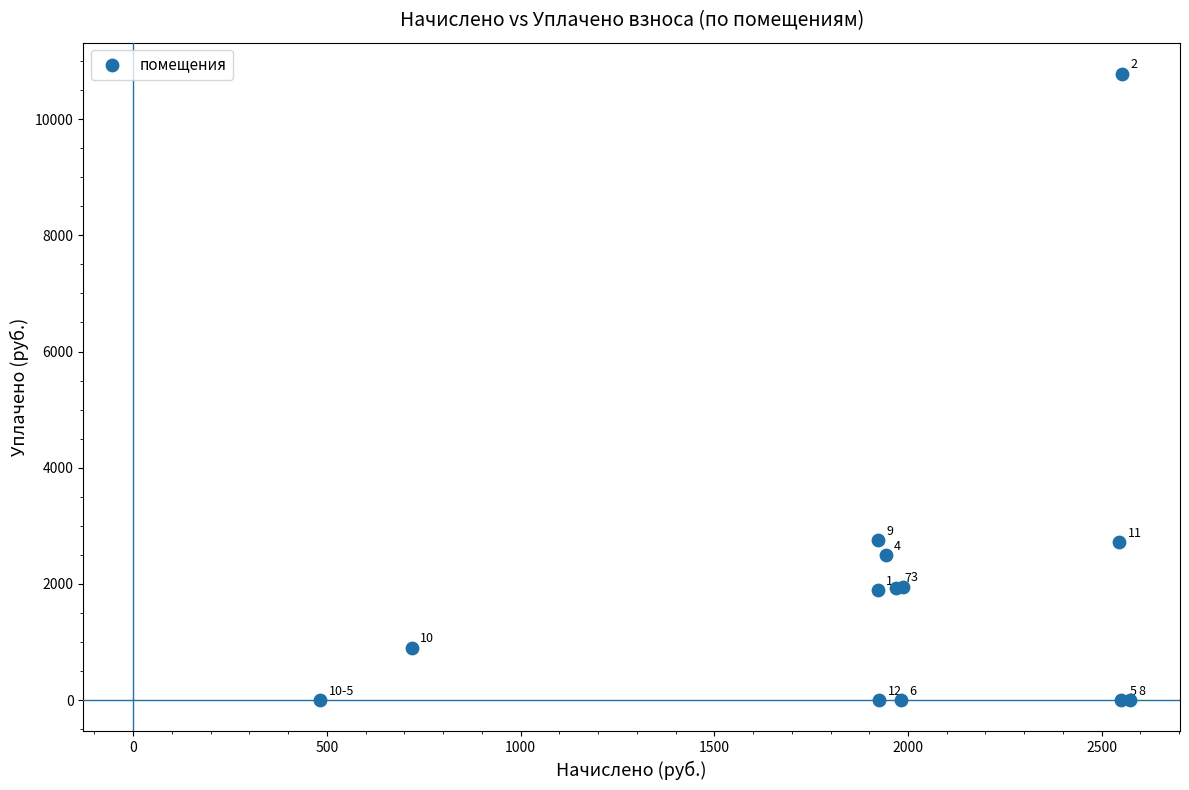

What Y value in the scatter plot is closest to 5388?

2752.3